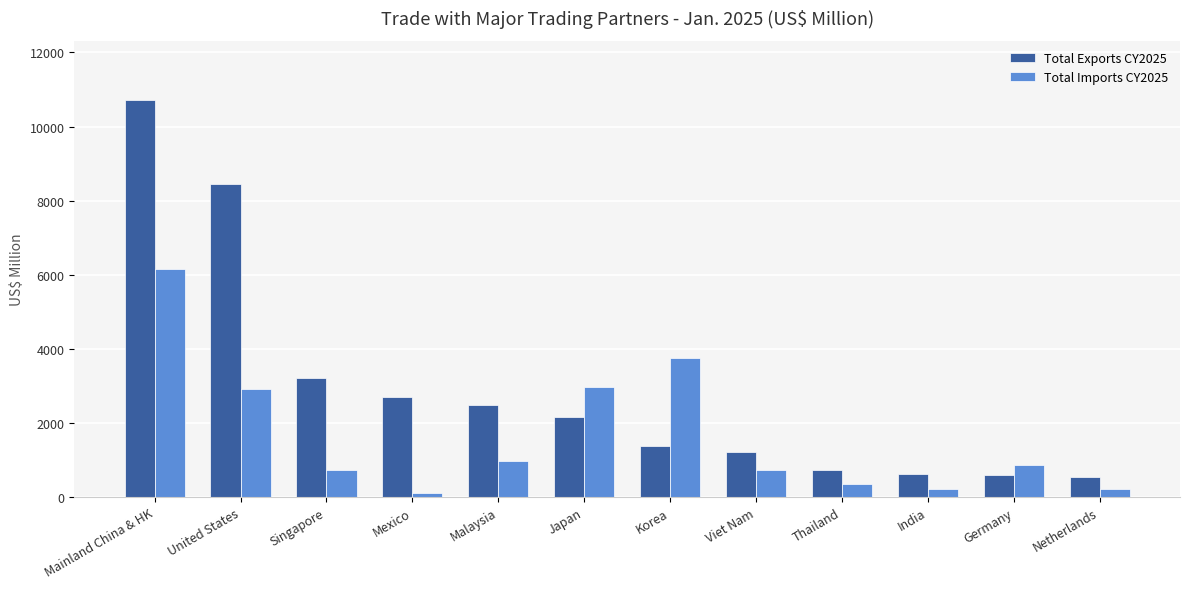

How many distinct data groups are displayed?

2